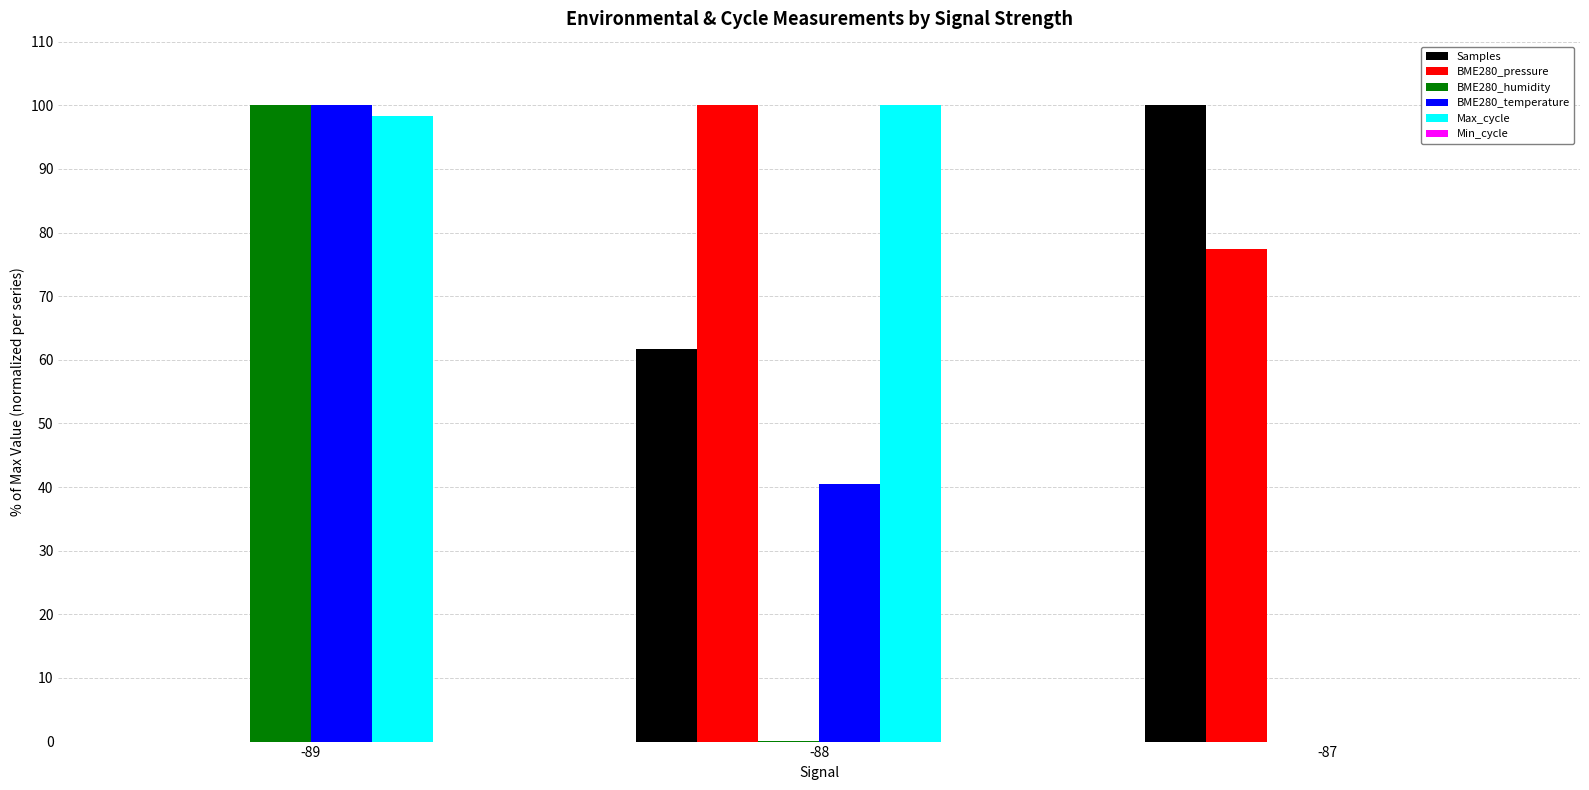

What is the maximum value for BME280_temperature?

100.0